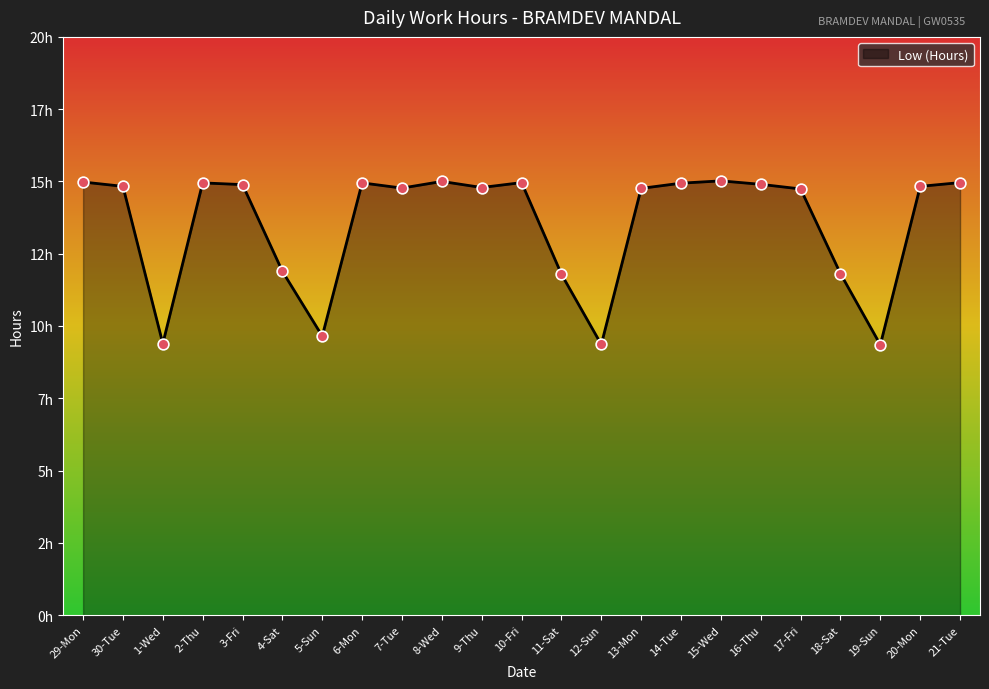

What is the change in value from 2-Thu to 20-Mon?

-0.1